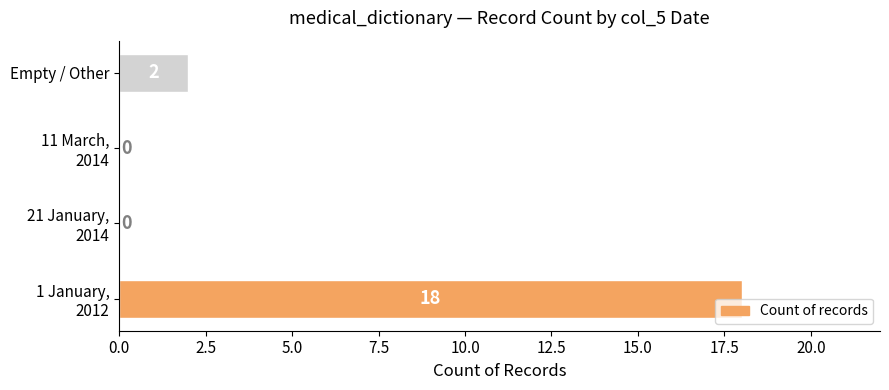

What is the sum of all values?

20